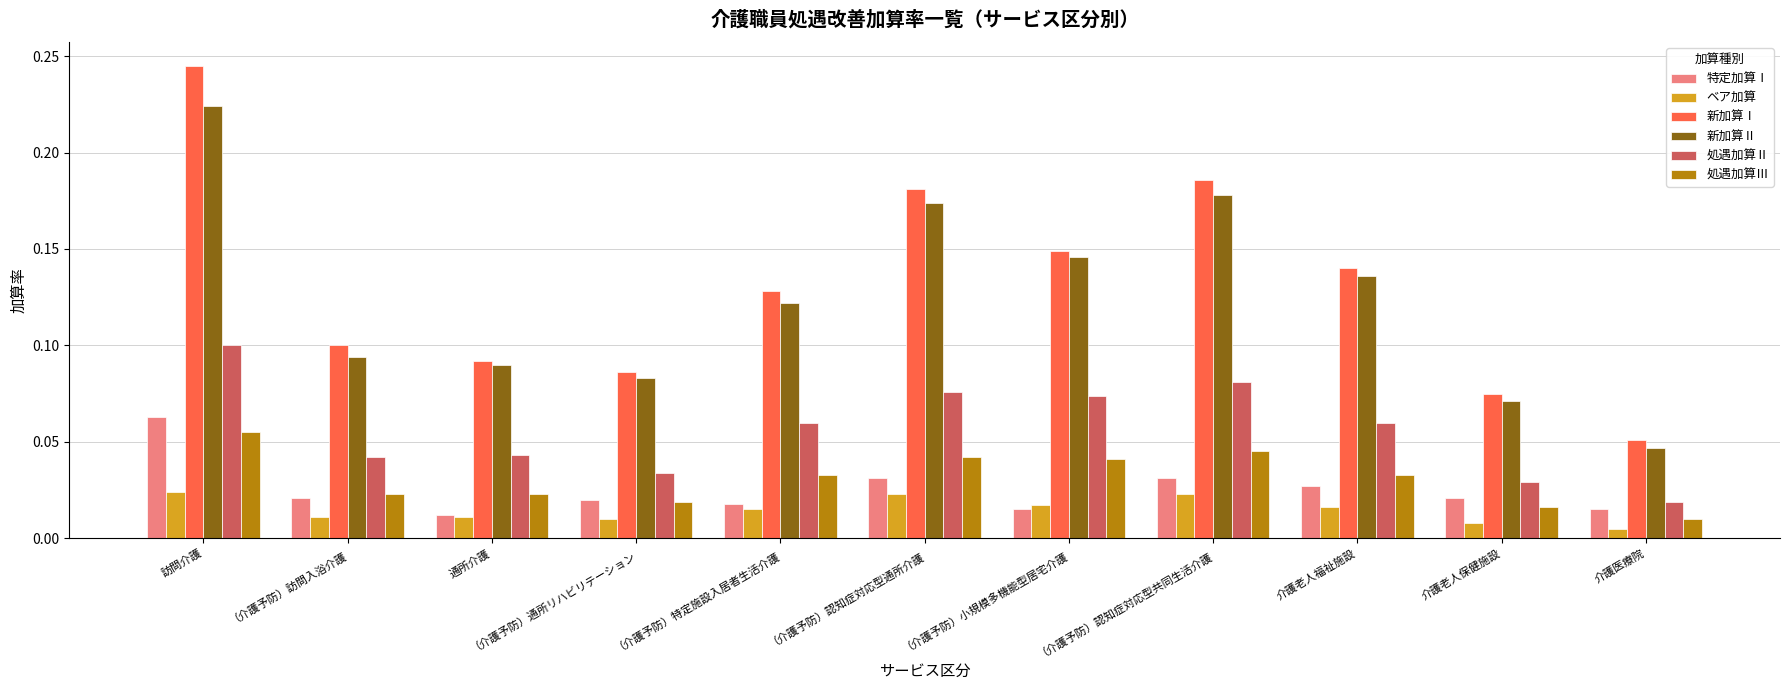

What is the label of the 4th bar from the right?

（介護予防）認知症対応型共同生活介護